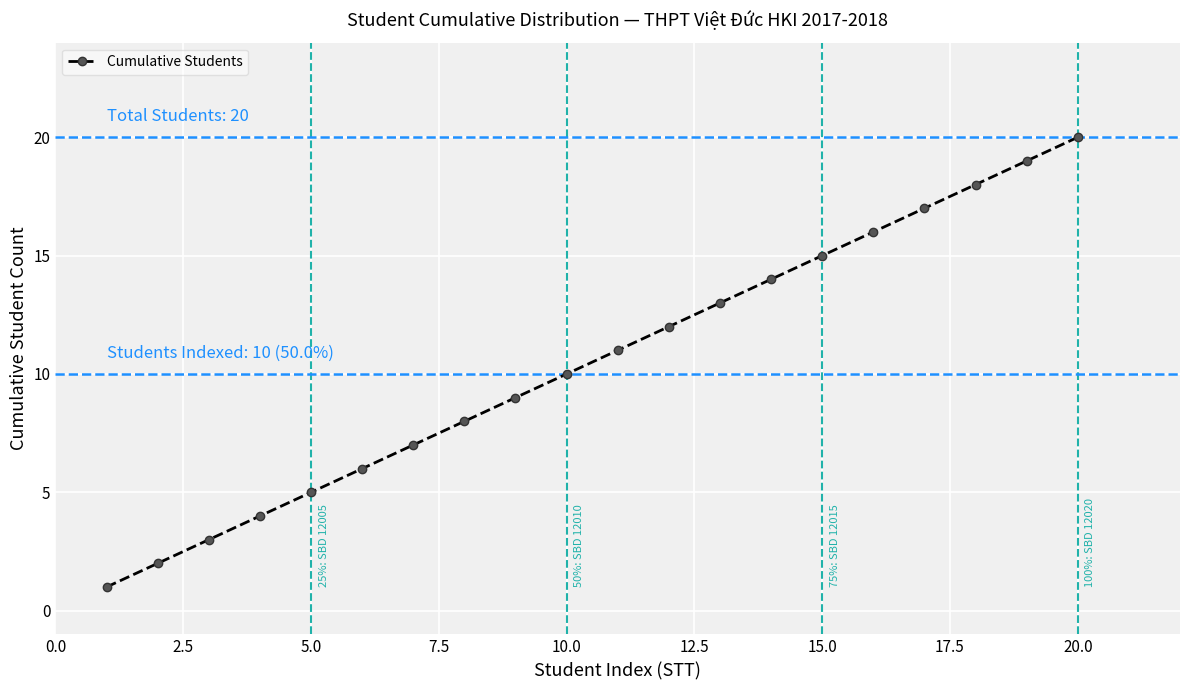

True or false: the data has more than 2 interior local peaks.

False